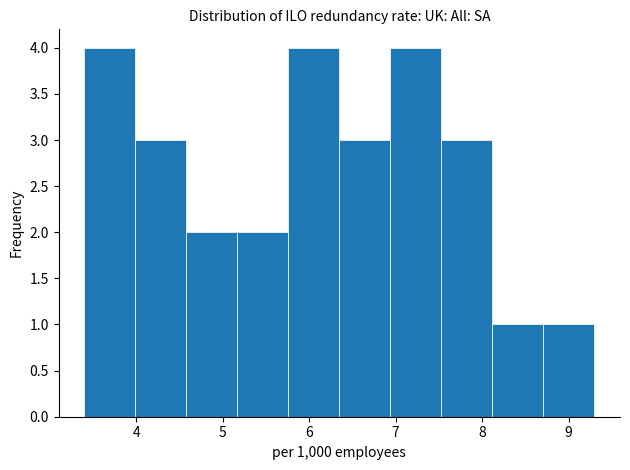

Reading left to right, list every bar in this chart as the range it spans on the x-axis followed by its height. Neither the bar edges nor the heights are printed on the chart, so give them approximately, as read against the axes.

3.40 to 3.99: 4
3.99 to 4.58: 3
4.58 to 5.17: 2
5.17 to 5.76: 2
5.76 to 6.35: 4
6.35 to 6.94: 3
6.94 to 7.53: 4
7.53 to 8.12: 3
8.12 to 8.71: 1
8.71 to 9.30: 1